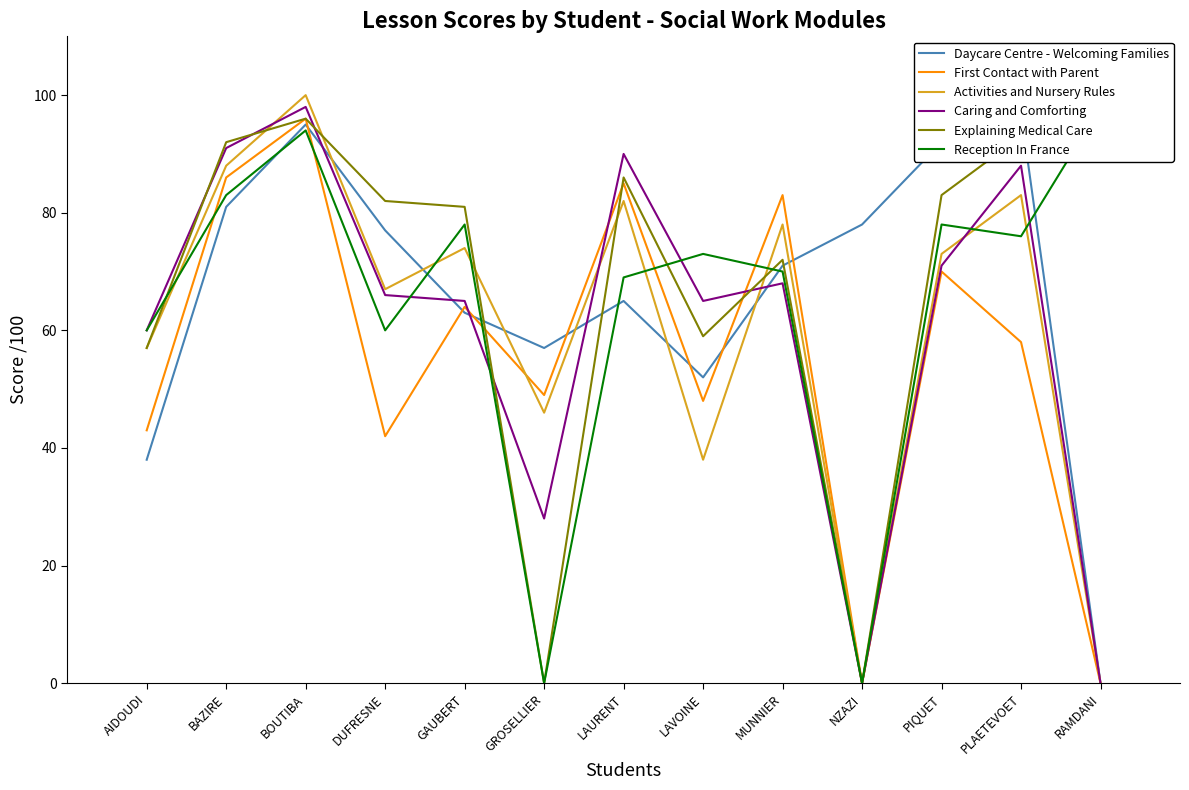

The Daycare Centre - Welcoming Families series shows 38 at RAMDANI. True or false?

False